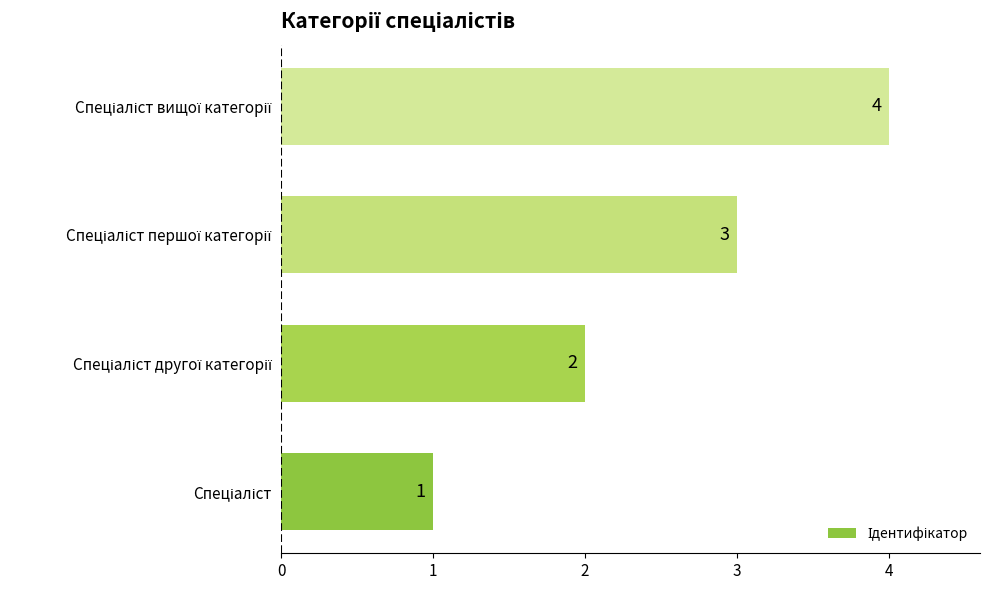

How many values are between 2 and 4?

3